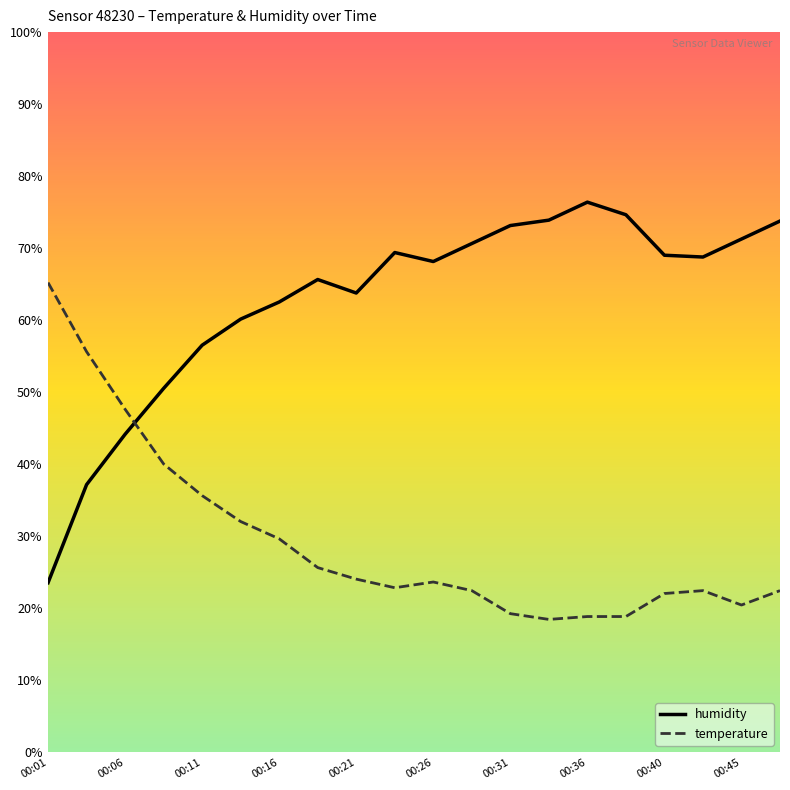

Which series has the widest spread of values?

humidity